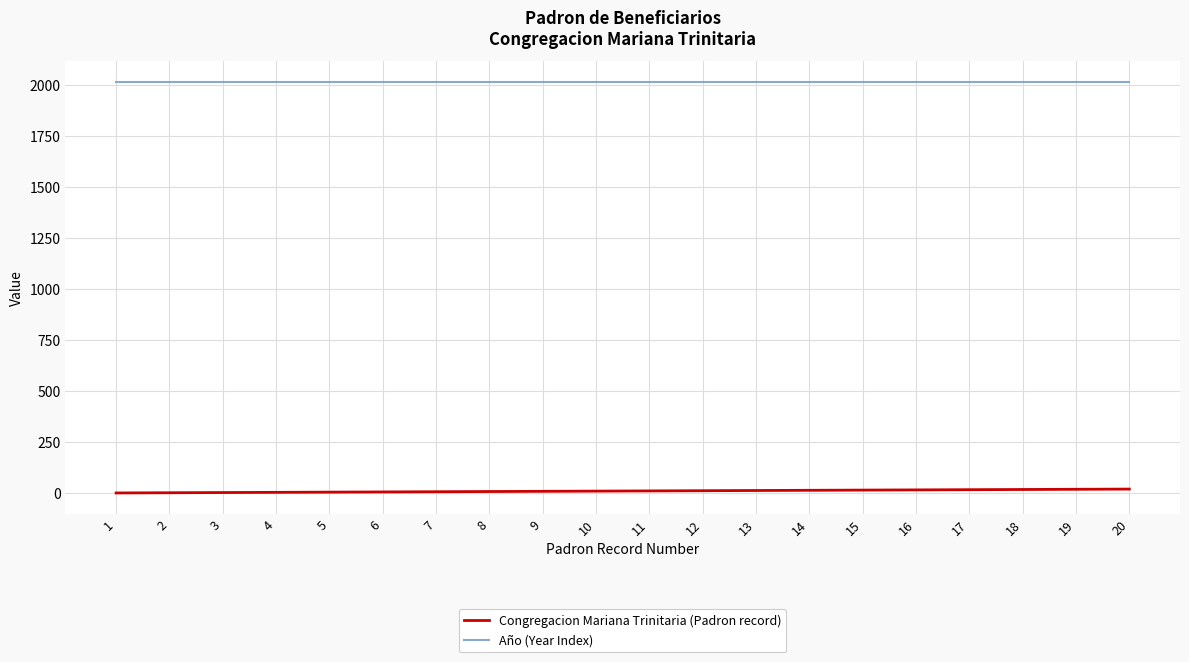

Count the number of categories in the chart.

20